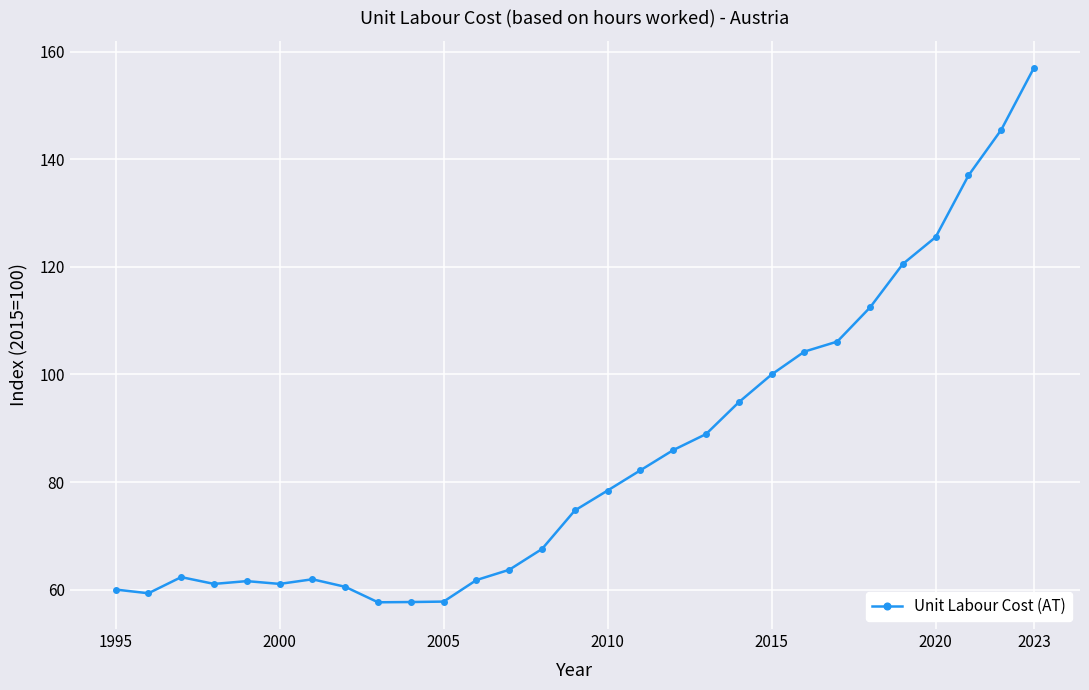

What is the difference between the maximum and minimum values?

99.4